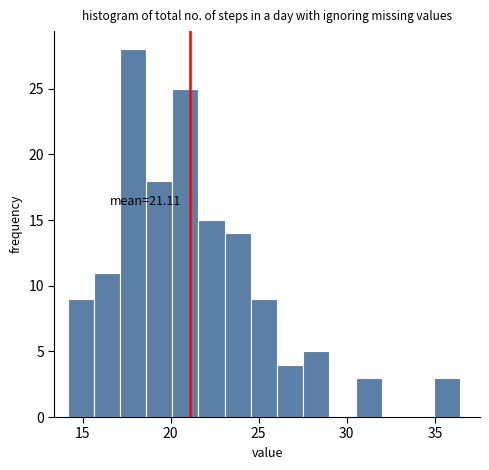

Around what value on the x-axis is the tallest bar? Give the approximate position of its centre, as read against the axis.

18.0